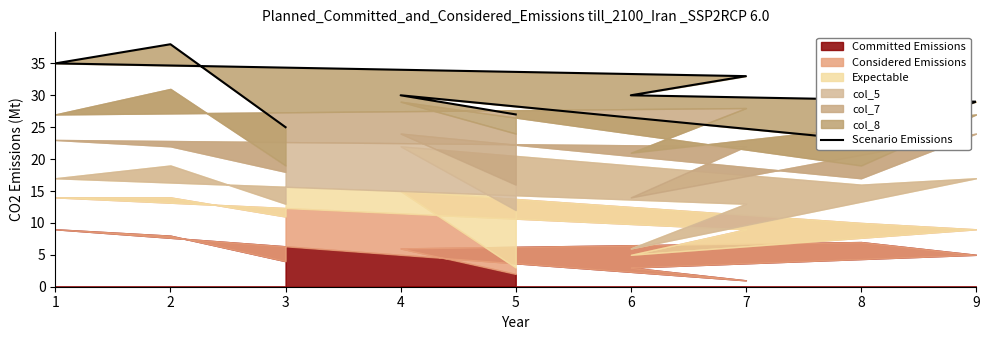

What is the difference between the maximum and minimum values?

15